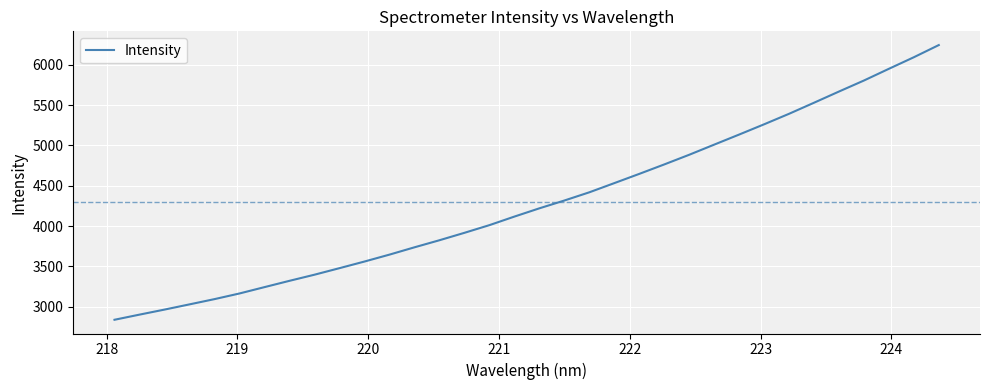

What is the maximum value shown in the chart?

6242.4